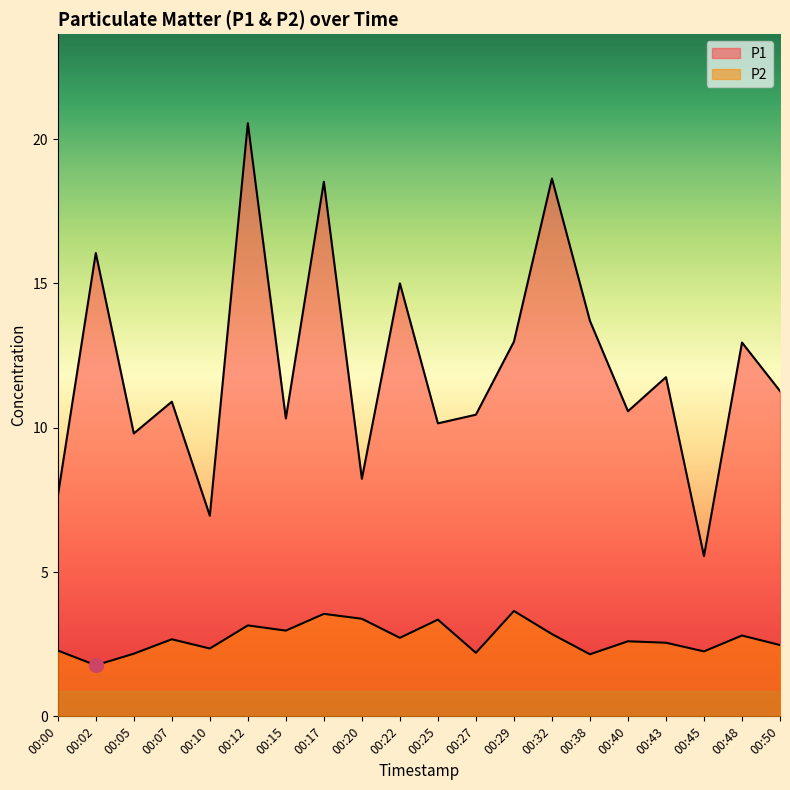

Reading left to right, transcribe all the data shown in this chart.

P1: 00:00=7.6	00:02=16.1	00:05=9.8	00:07=10.9	00:10=7.0	00:12=20.6	00:15=10.3	00:17=18.5	00:20=8.2	00:22=15.0	00:25=10.2	00:27=10.4	00:29=13.0	00:32=18.6	00:38=13.7	00:40=10.6	00:43=11.8	00:45=5.5	00:48=12.9	00:50=11.3
P2: 00:00=2.3	00:02=1.8	00:05=2.2	00:07=2.7	00:10=2.4	00:12=3.1	00:15=3.0	00:17=3.5	00:20=3.4	00:22=2.7	00:25=3.4	00:27=2.2	00:29=3.6	00:32=2.9	00:38=2.1	00:40=2.6	00:43=2.5	00:45=2.2	00:48=2.8	00:50=2.5